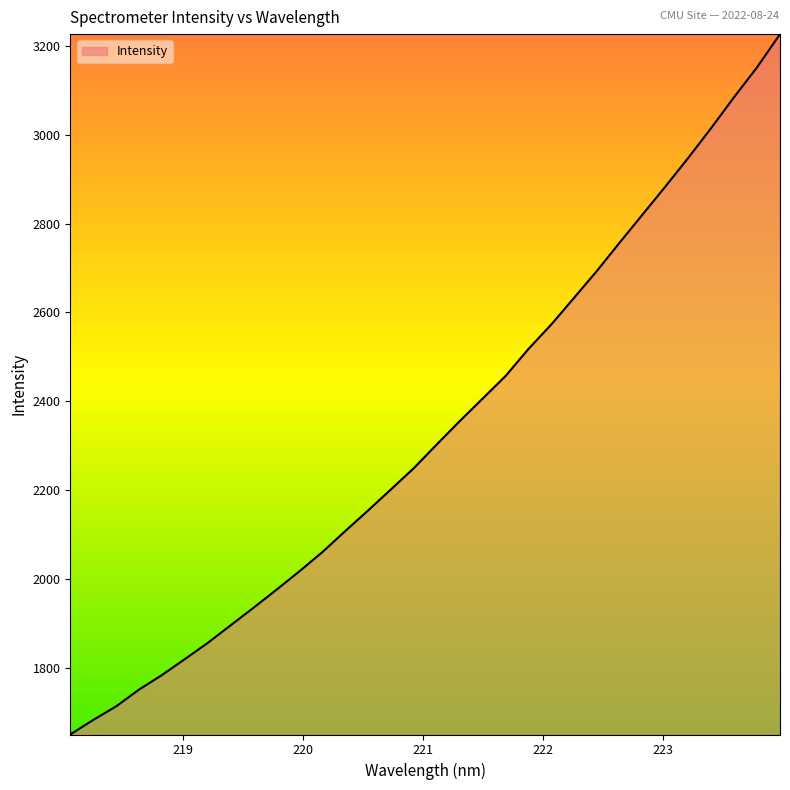

How many distinct data groups are displayed?

1